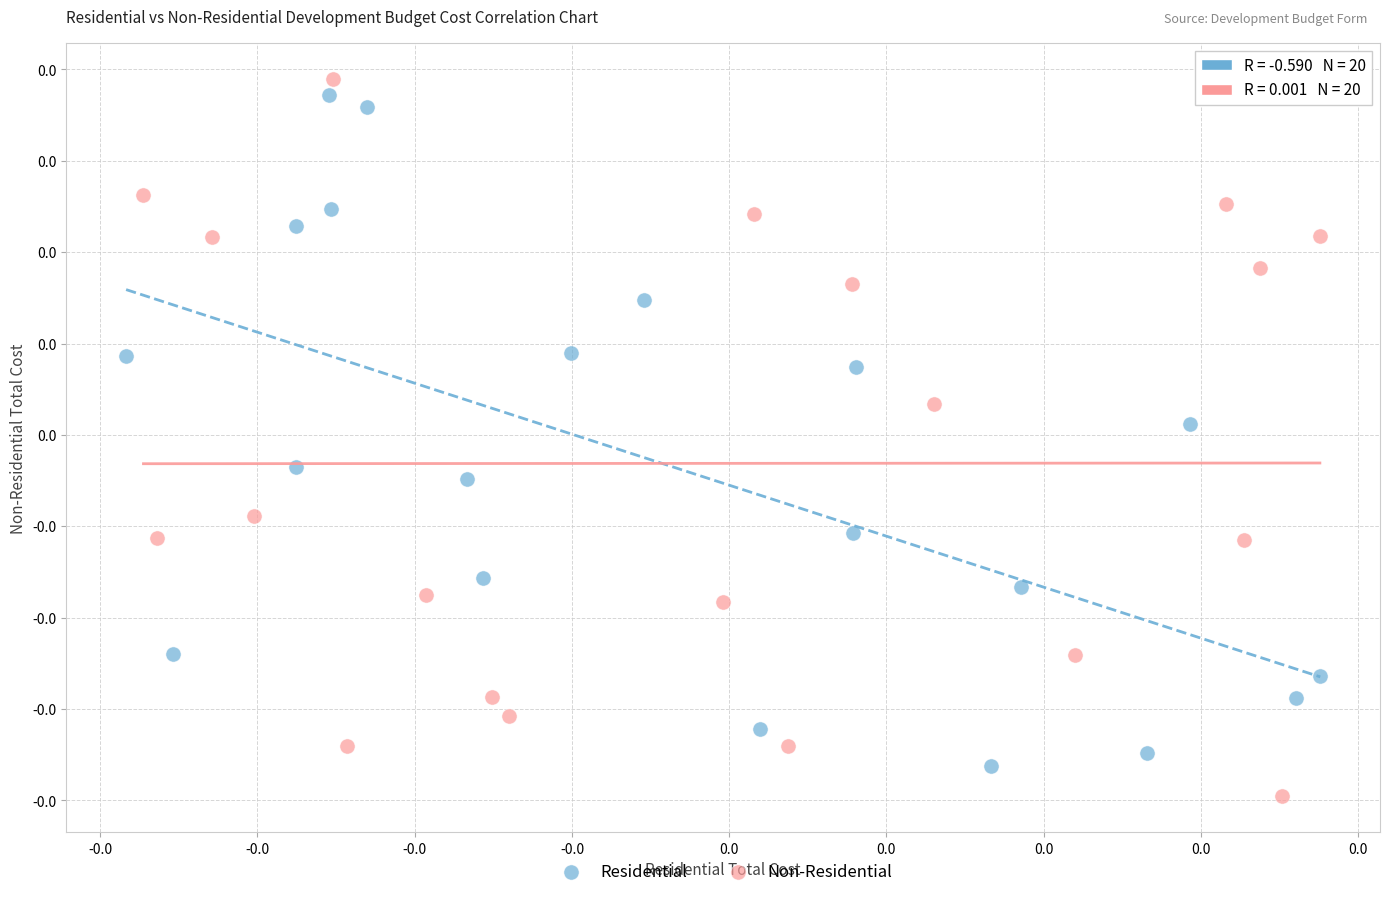

Which series contains the lowest Y value?

Non-Residential